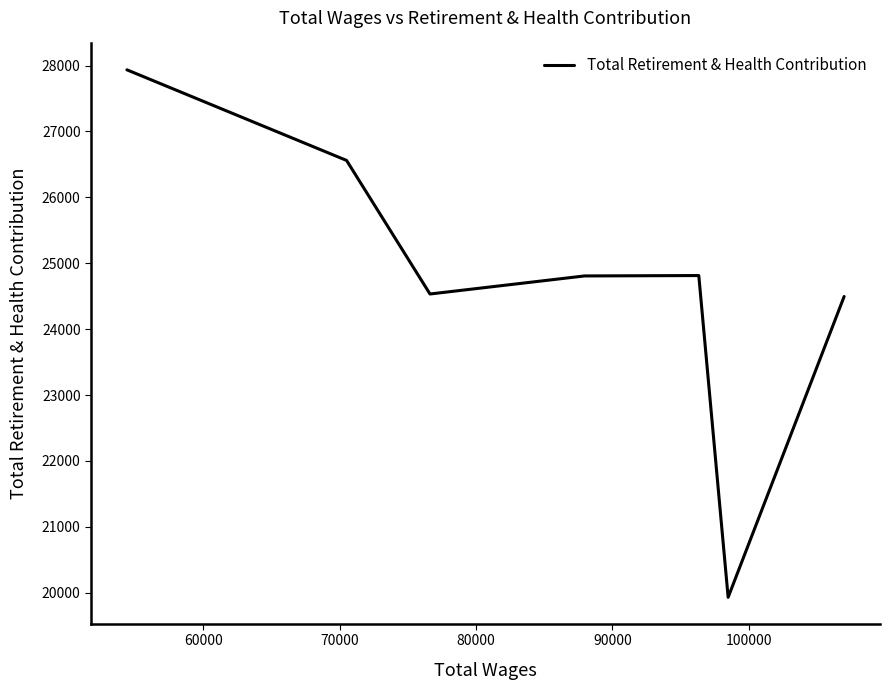

True or false: there are more than 2 points higher than both neighbors.

False